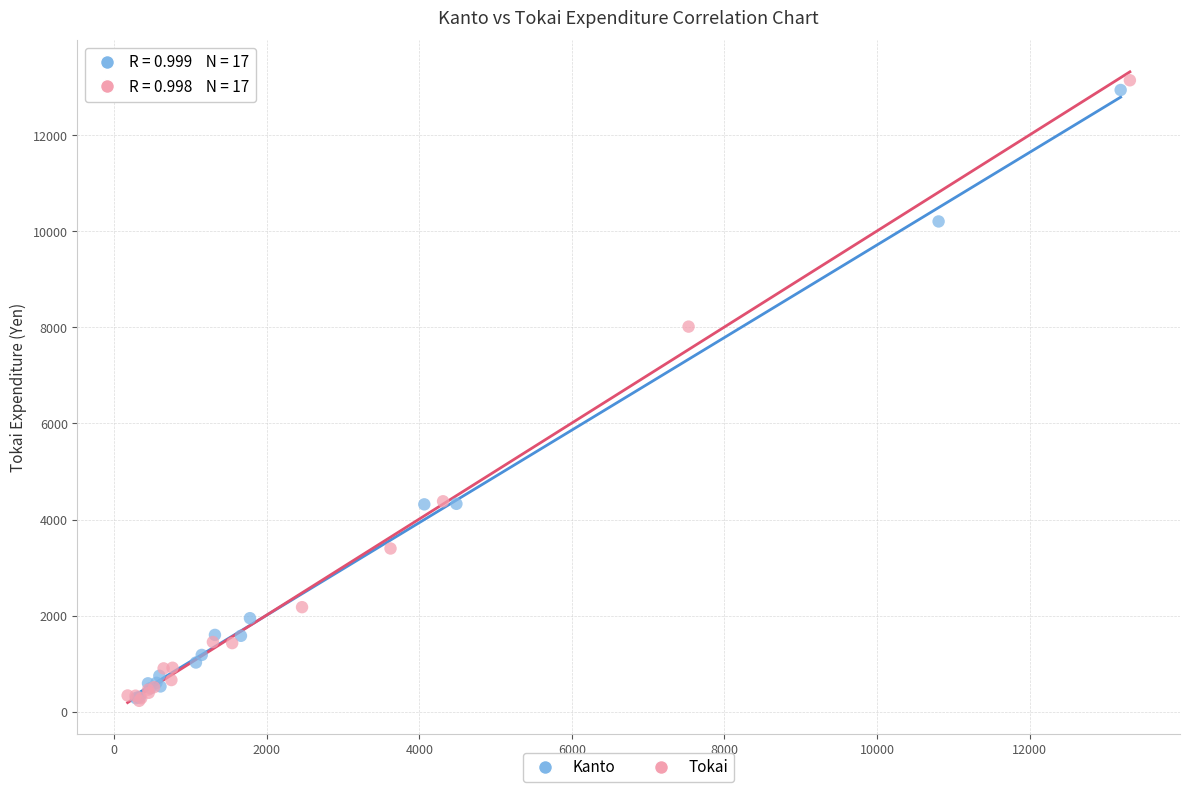

Which series reaches the maximum Y coordinate?

Tokai